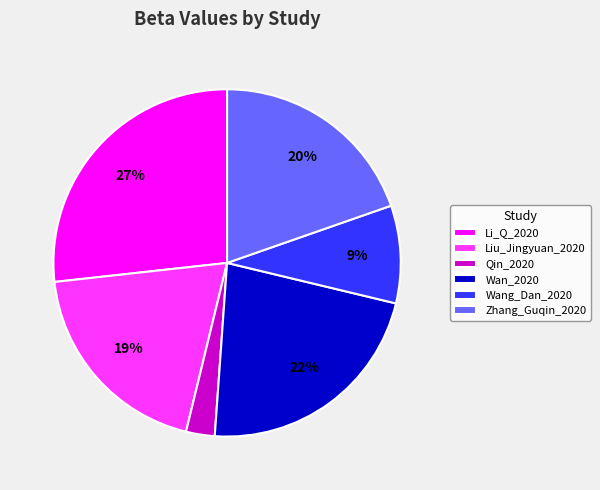

Count the number of slices in the pie.

6